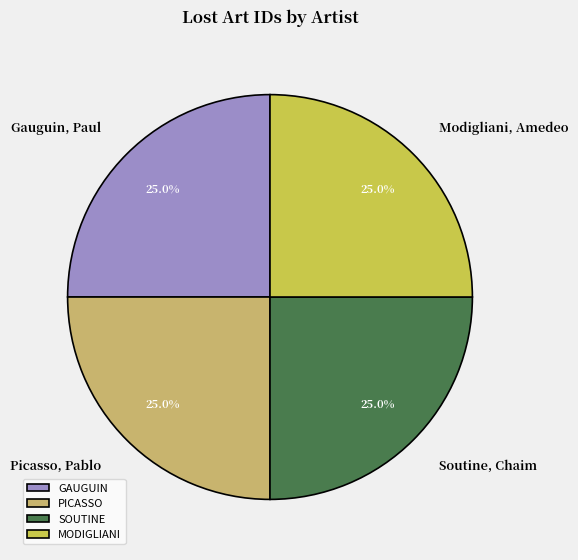

What percentage is the Modigliani, Amedeo slice, to the nearest percent?

25%